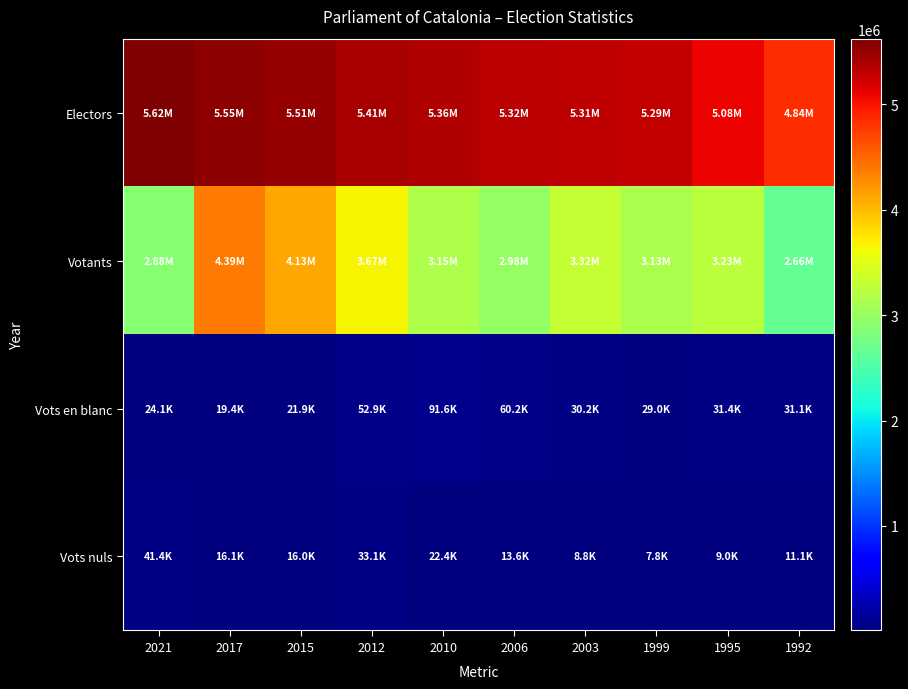

Reading right to left, what are all the values shown in this chart?

Electors: 1992=4839071	1995=5079981	1999=5293657	2003=5307837	2006=5321274	2010=5363688	2012=5413868	2015=5510853	2017=5554455	2021=5624067
Votants: 1992=2655051	1995=3232959	1999=3133926	2003=3319276	2006=2982108	2010=3152630	2012=3668310	2015=4130196	2017=4392891	2021=2884845
Vots en blanc: 1992=31092	1995=31417	1999=28968	2003=30212	2006=60244	2010=91631	2012=52898	2015=21895	2017=19431	2021=24087
Vots nuls: 1992=11141	1995=9007	1999=7836	2003=8793	2006=13574	2010=22354	2012=33140	2015=15952	2017=16092	2021=41430